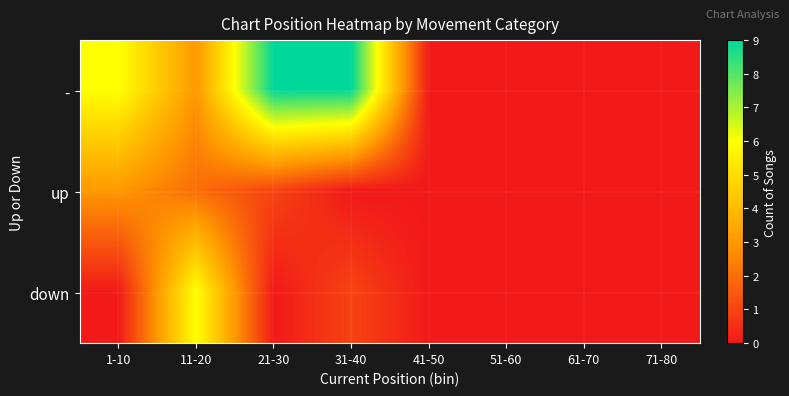

Which series has the widest spread of values?

-